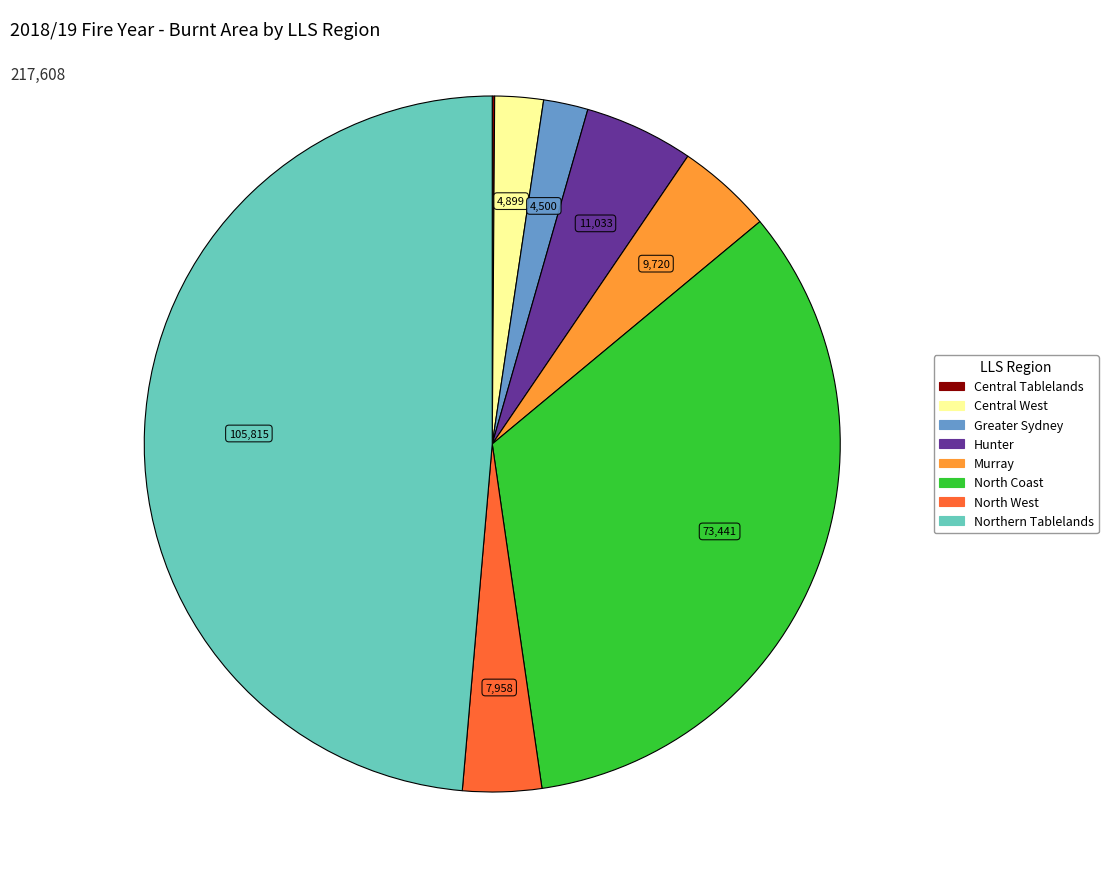

Is it true that Murray is 4% of the pie?

True